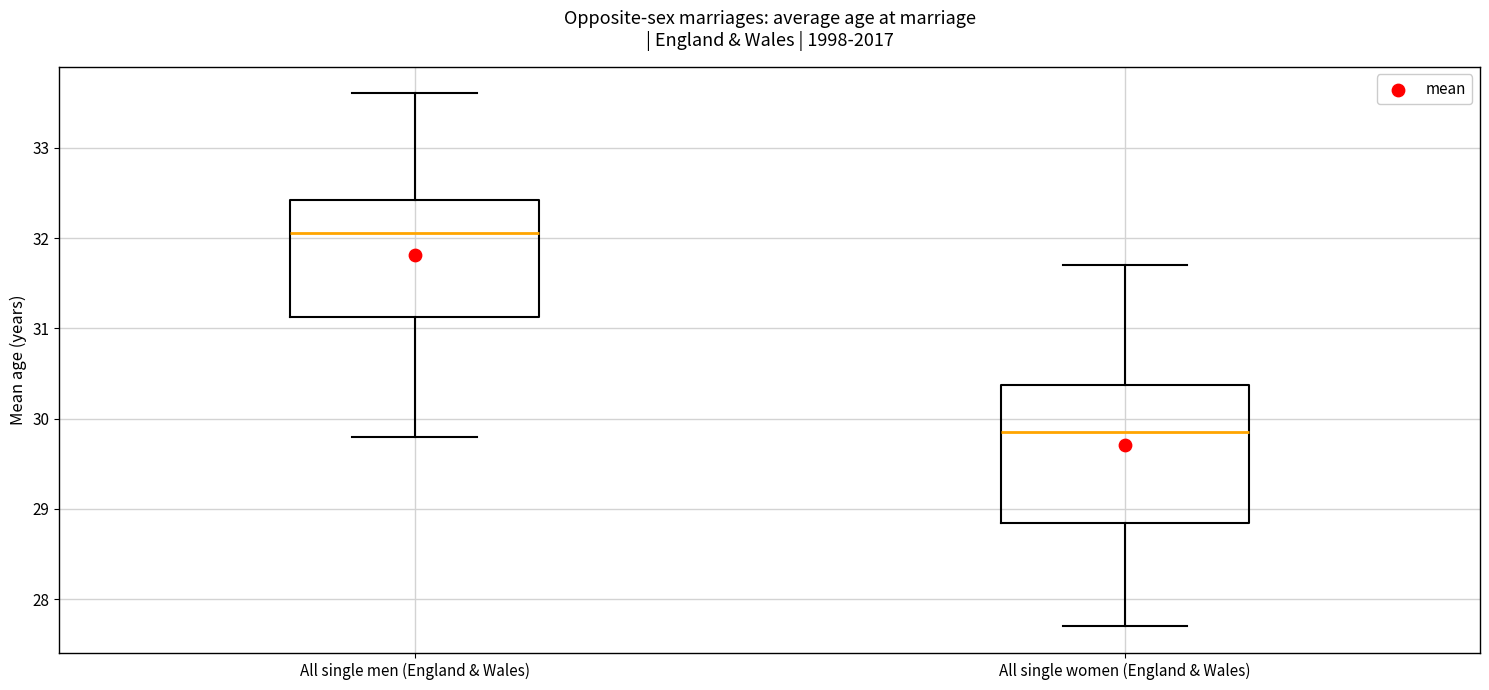

Which box has the lowest median line?

All single women (England & Wales)